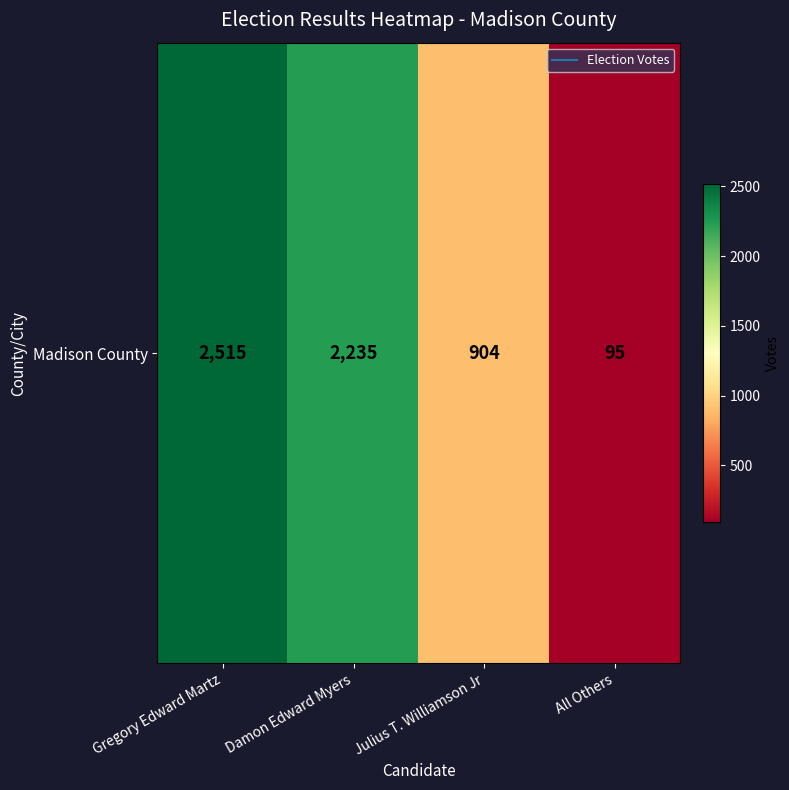

Where does the data first go above 2235?

Gregory Edward Martz